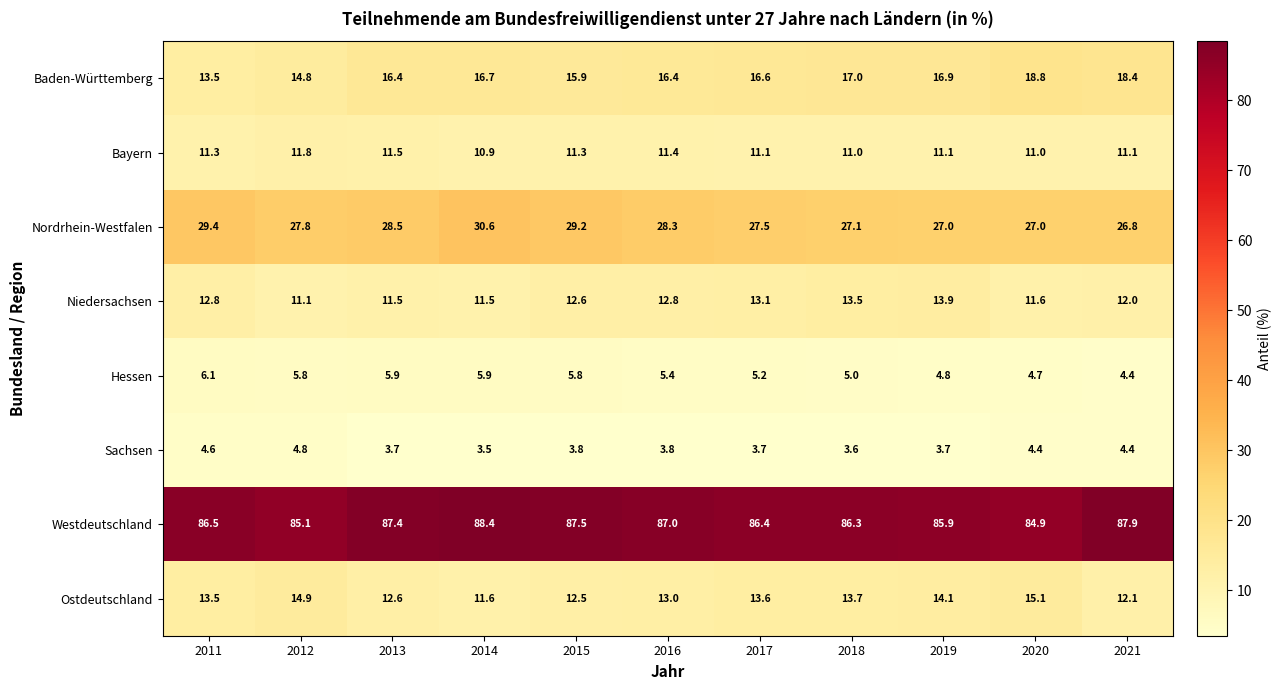

Which label corresponds to the smallest value in the chart?

2014